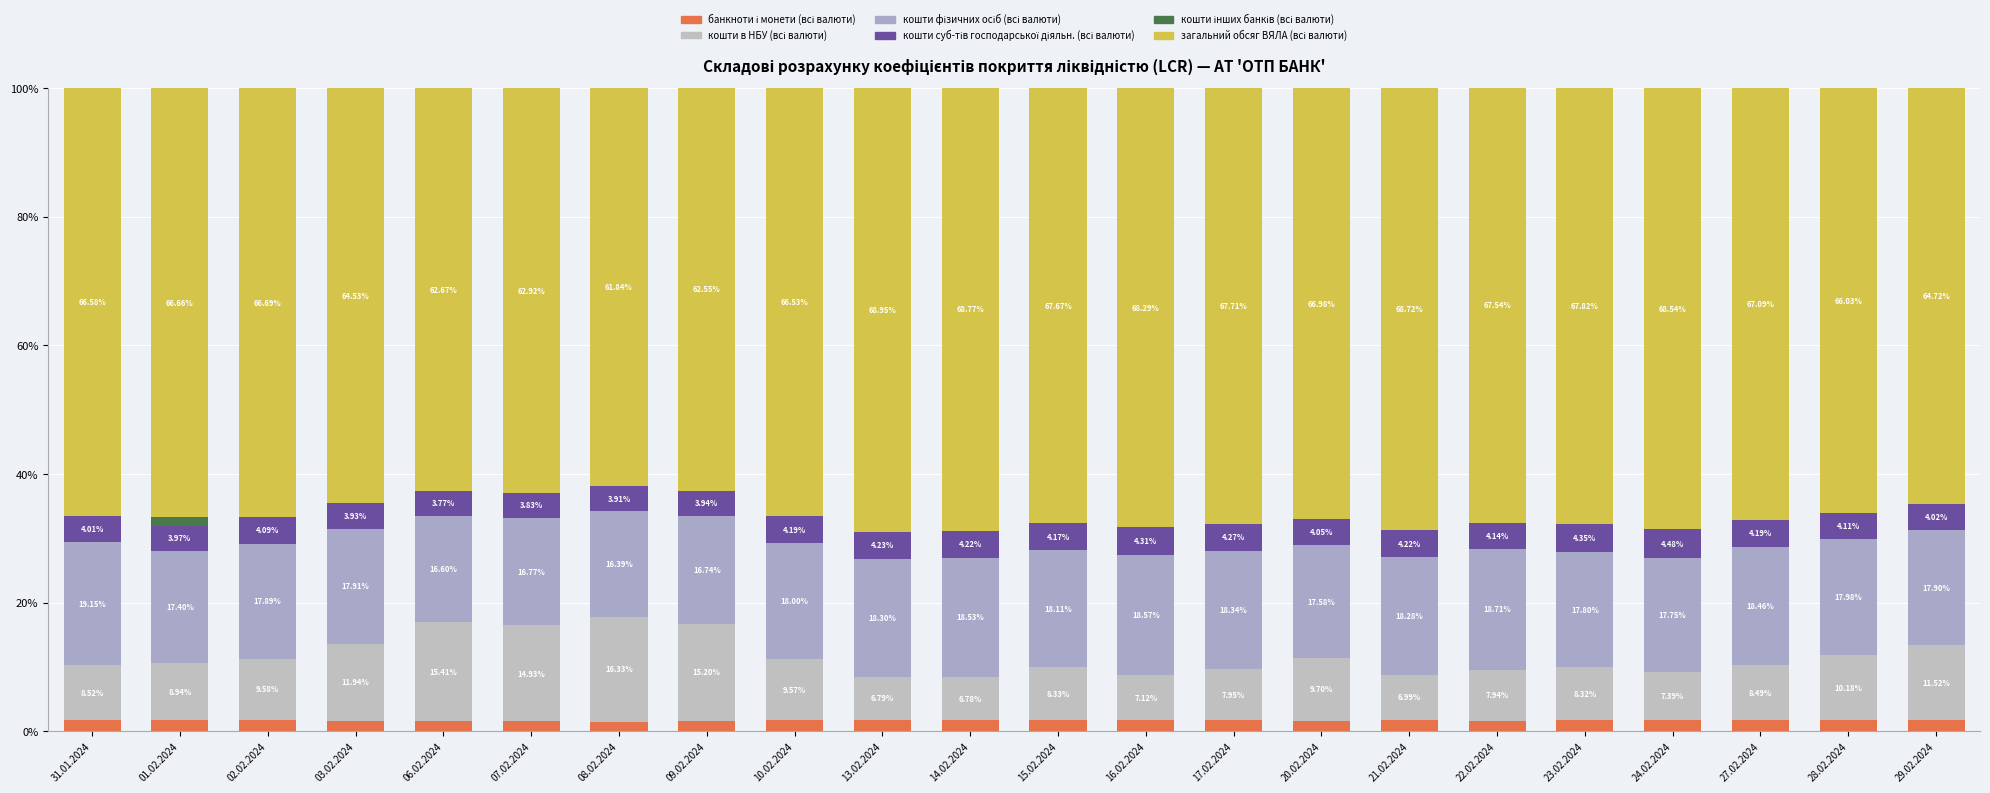

How many categories are shown in the chart?

22